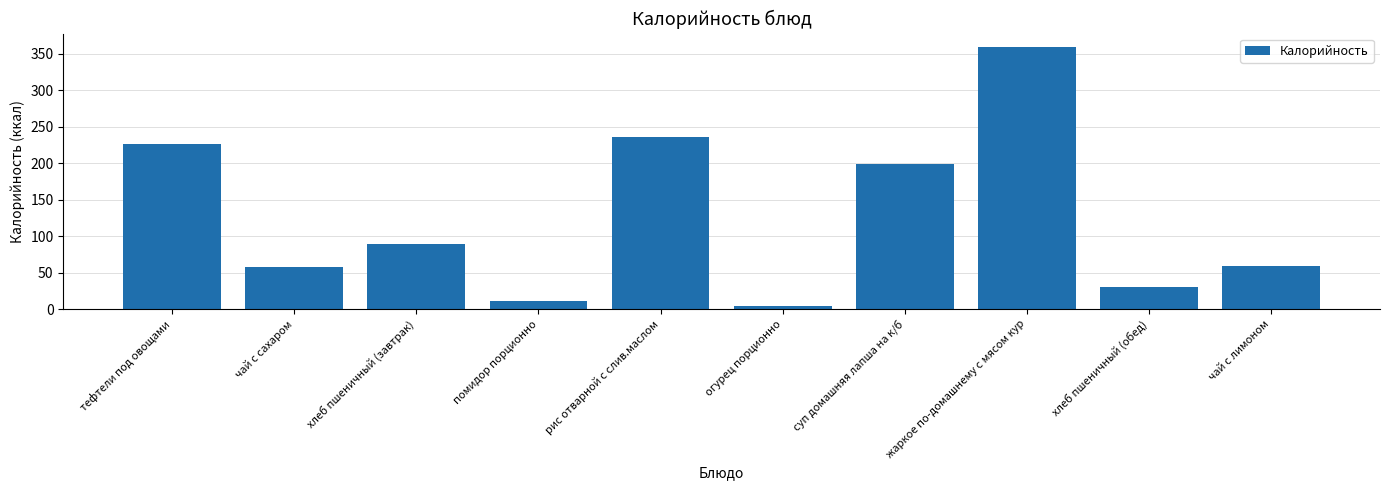

What is the label of the 8th bar from the left?

жаркое по-домашнему с мясом кур